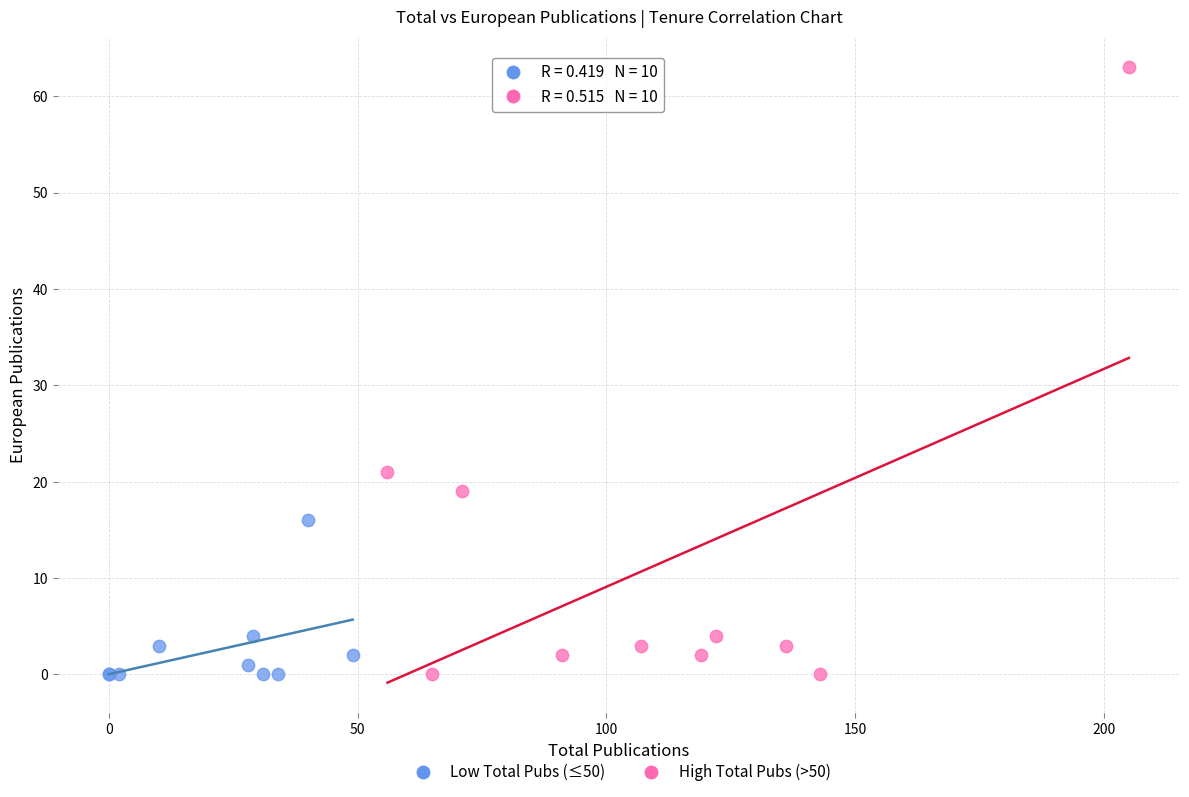

What are all the series names shown in the legend?

Low Total Pubs (≤50), High Total Pubs (>50)